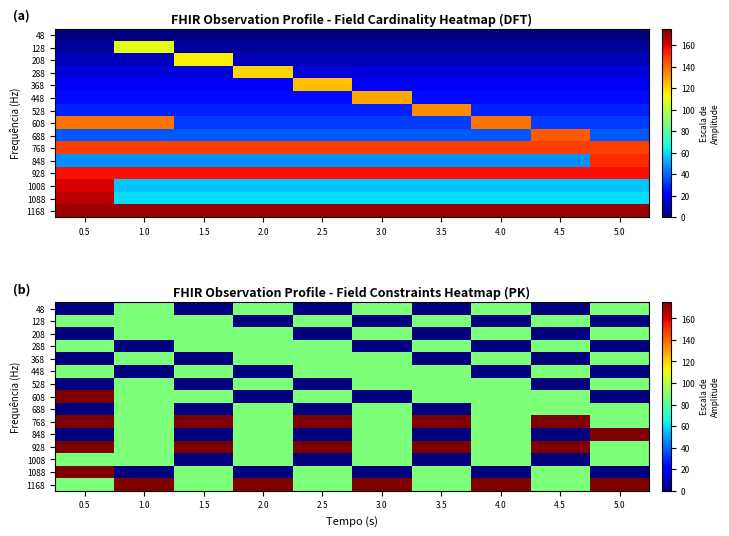

How many values in 528 are above zero?

6